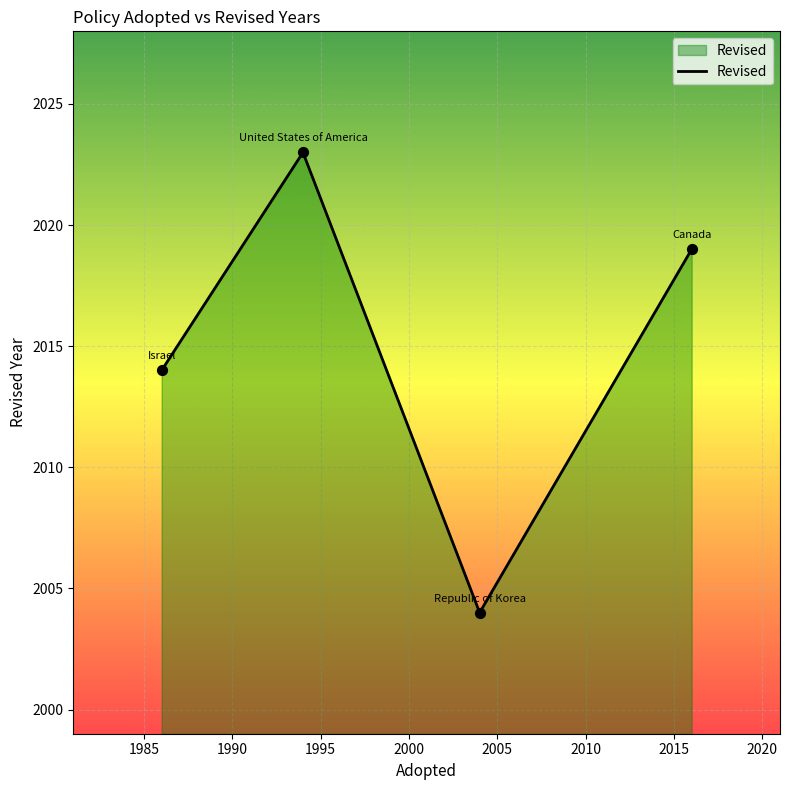

What is the greatest value displayed?

2023